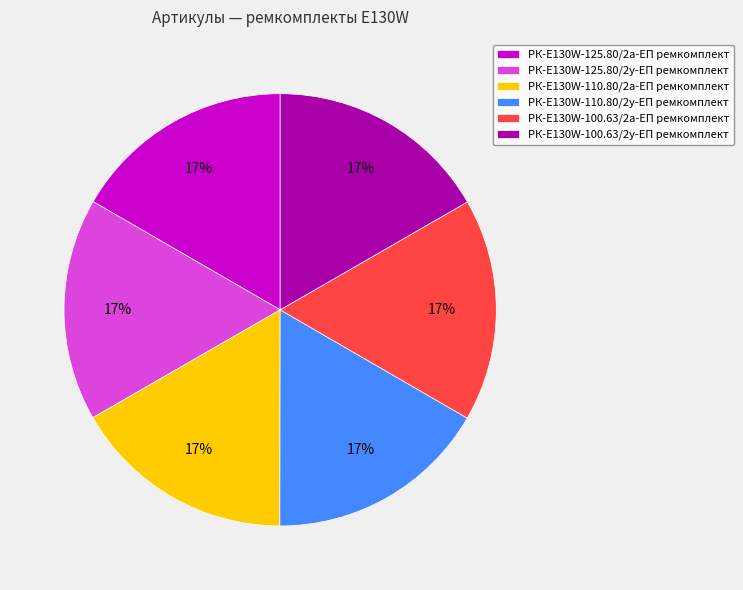

Is there any slice that represents more than half of the pie?

No